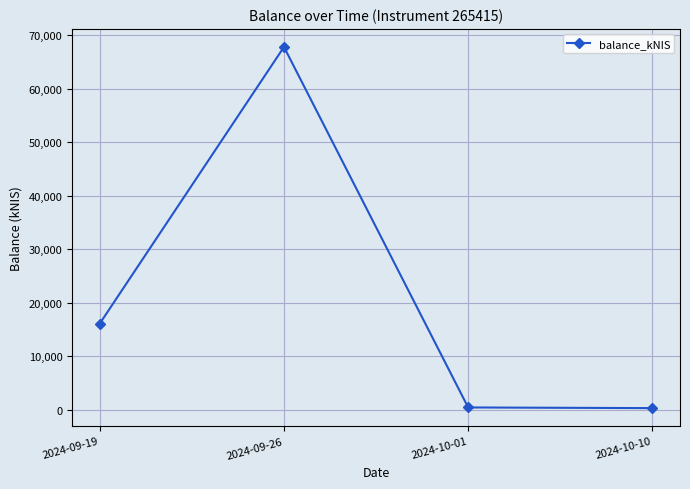

What is the value of the 1st point from the left?

16142.2